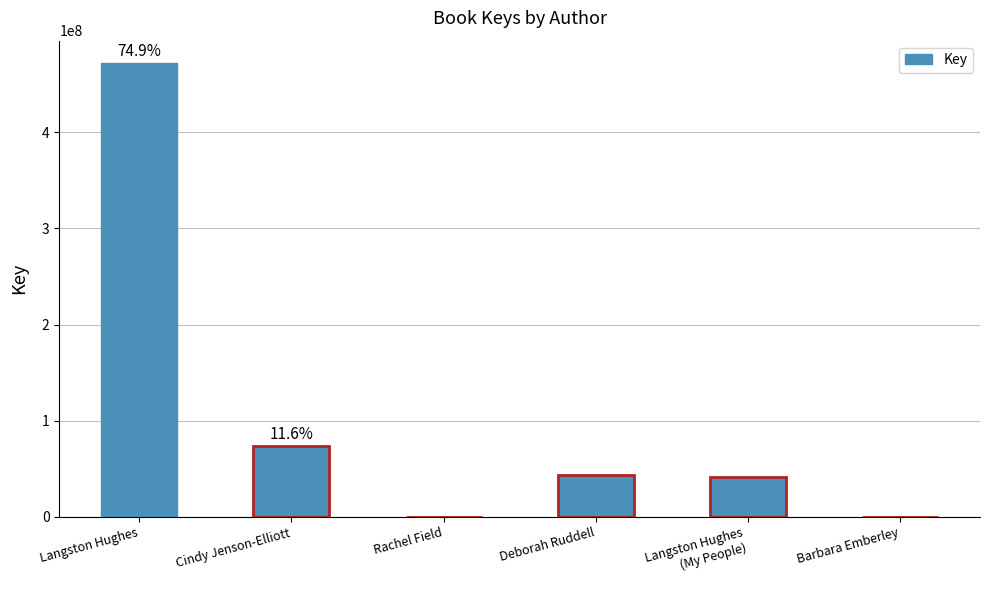

At which label is the value closest to 235781157?

Cindy Jenson-Elliott